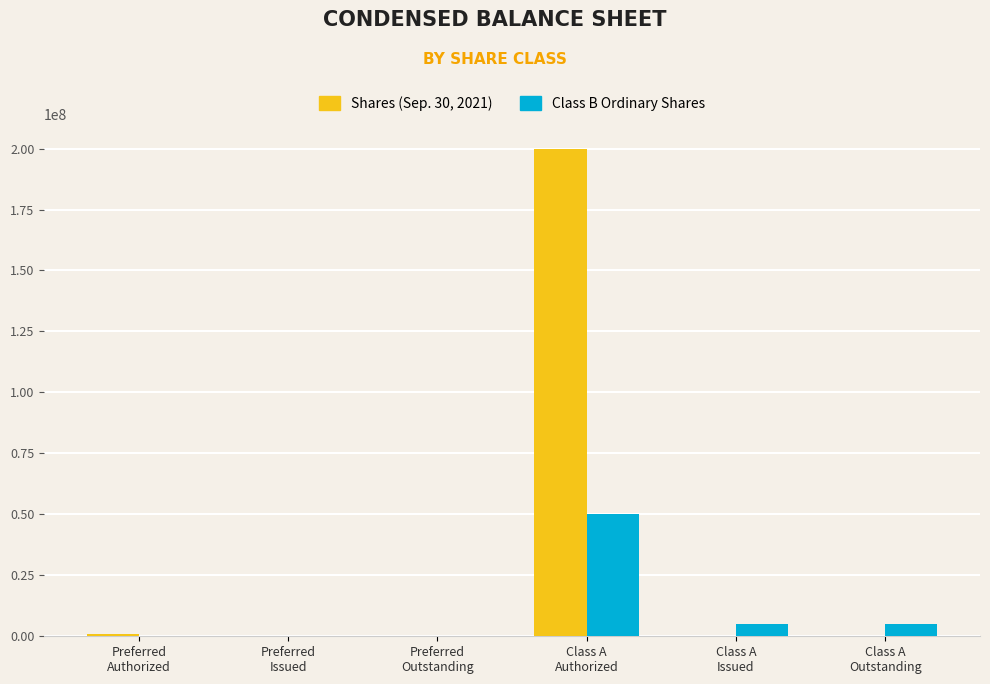

What is the sum of all Class B Ordinary Shares values?

60000000